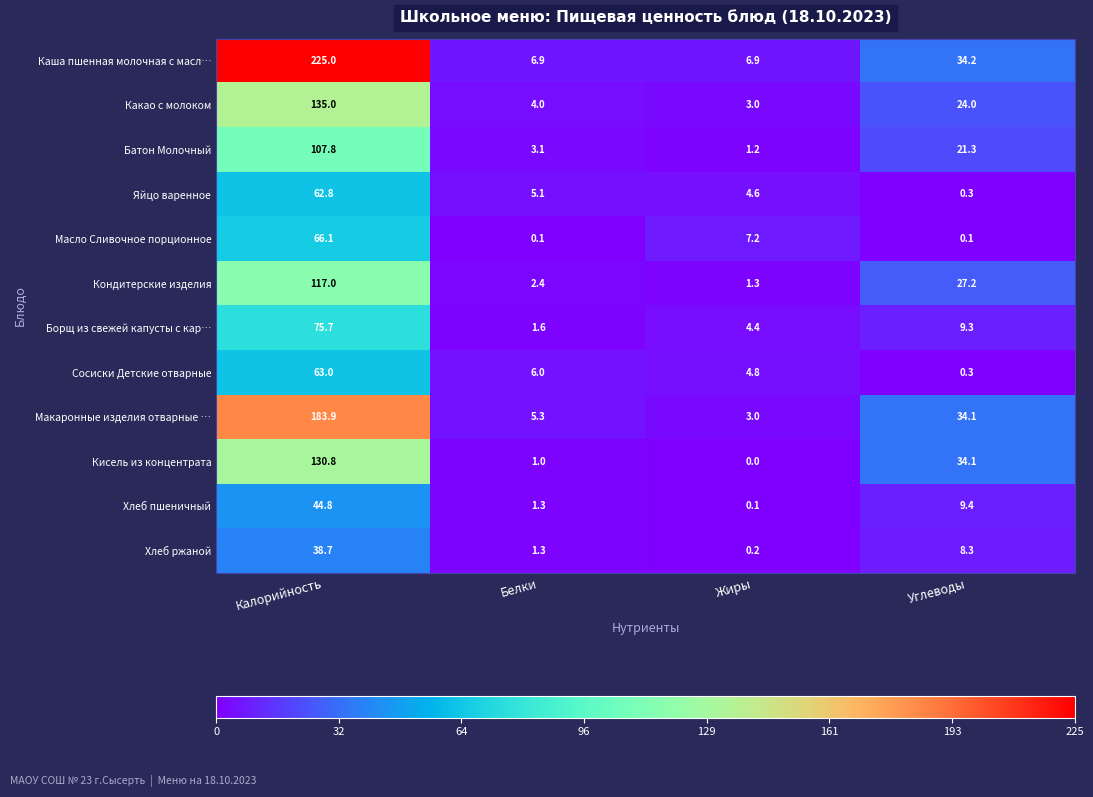

How many data points in Хлеб пшеничный are above 9?

2